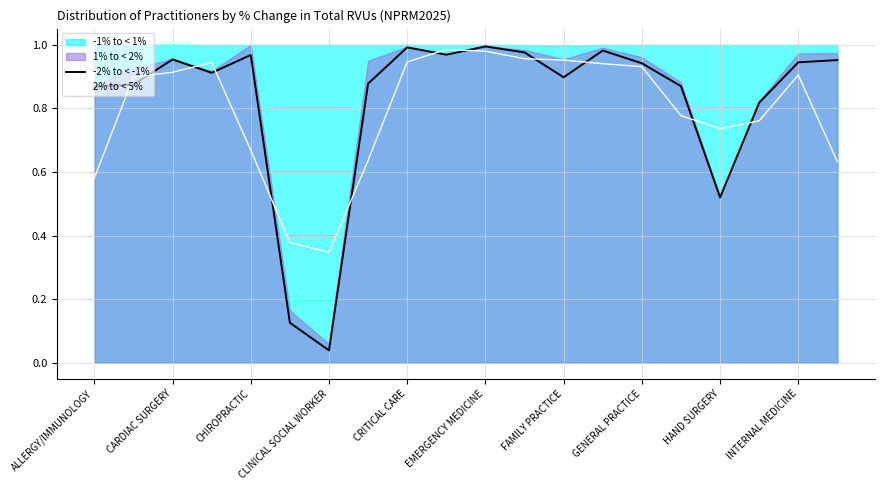

Is it true that 2% to < 5% equals 0.6 at CLINICAL SOCIAL WORKER?

False